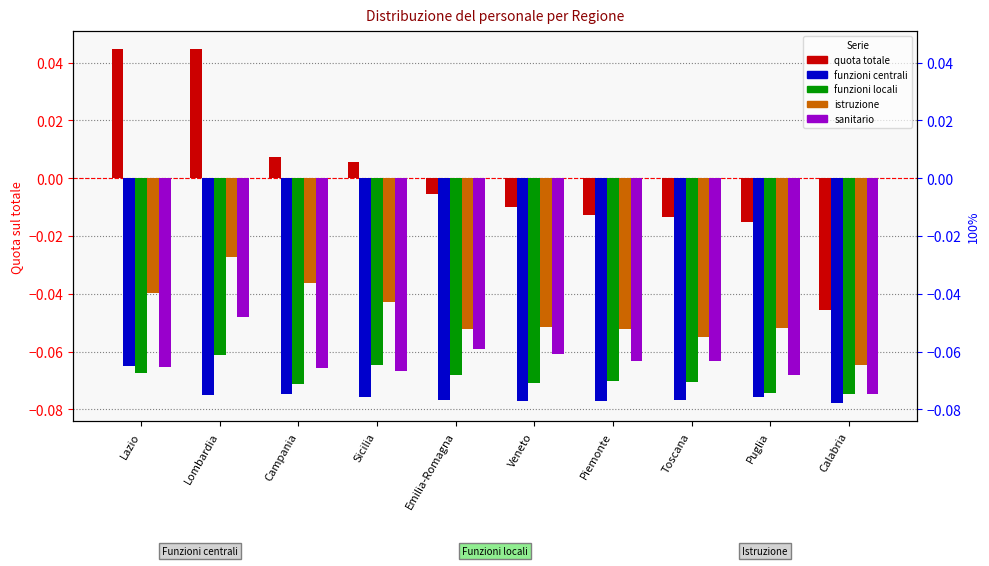

Which category has the highest value in the Servizio sanitario series?

Lombardia